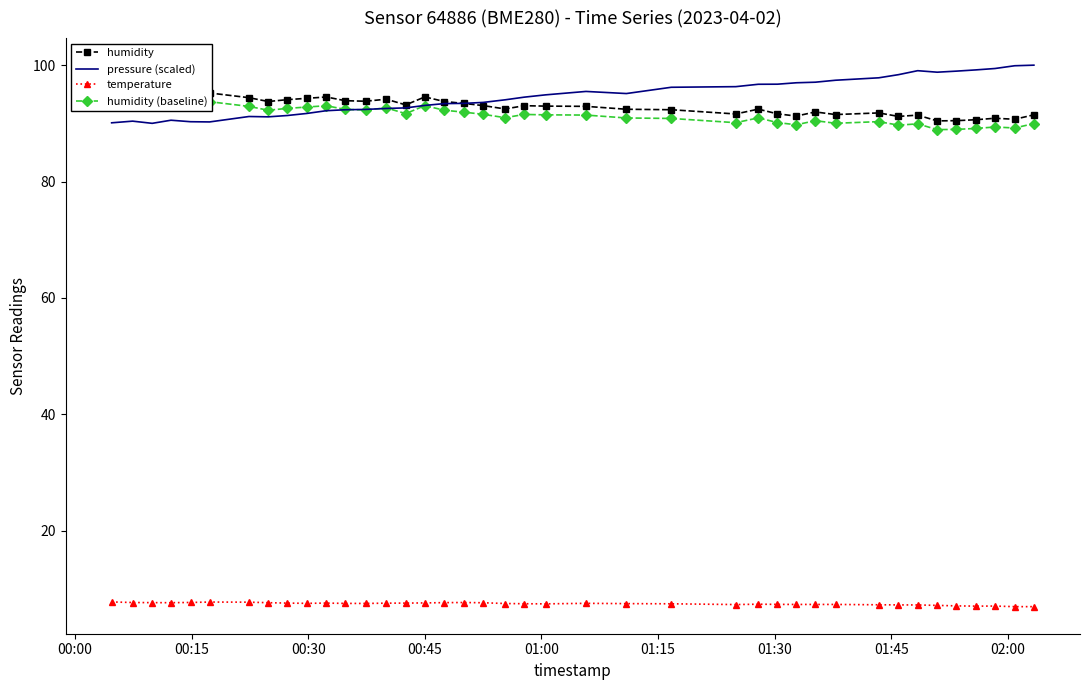

Is this an area chart (filled region under the line)?

No